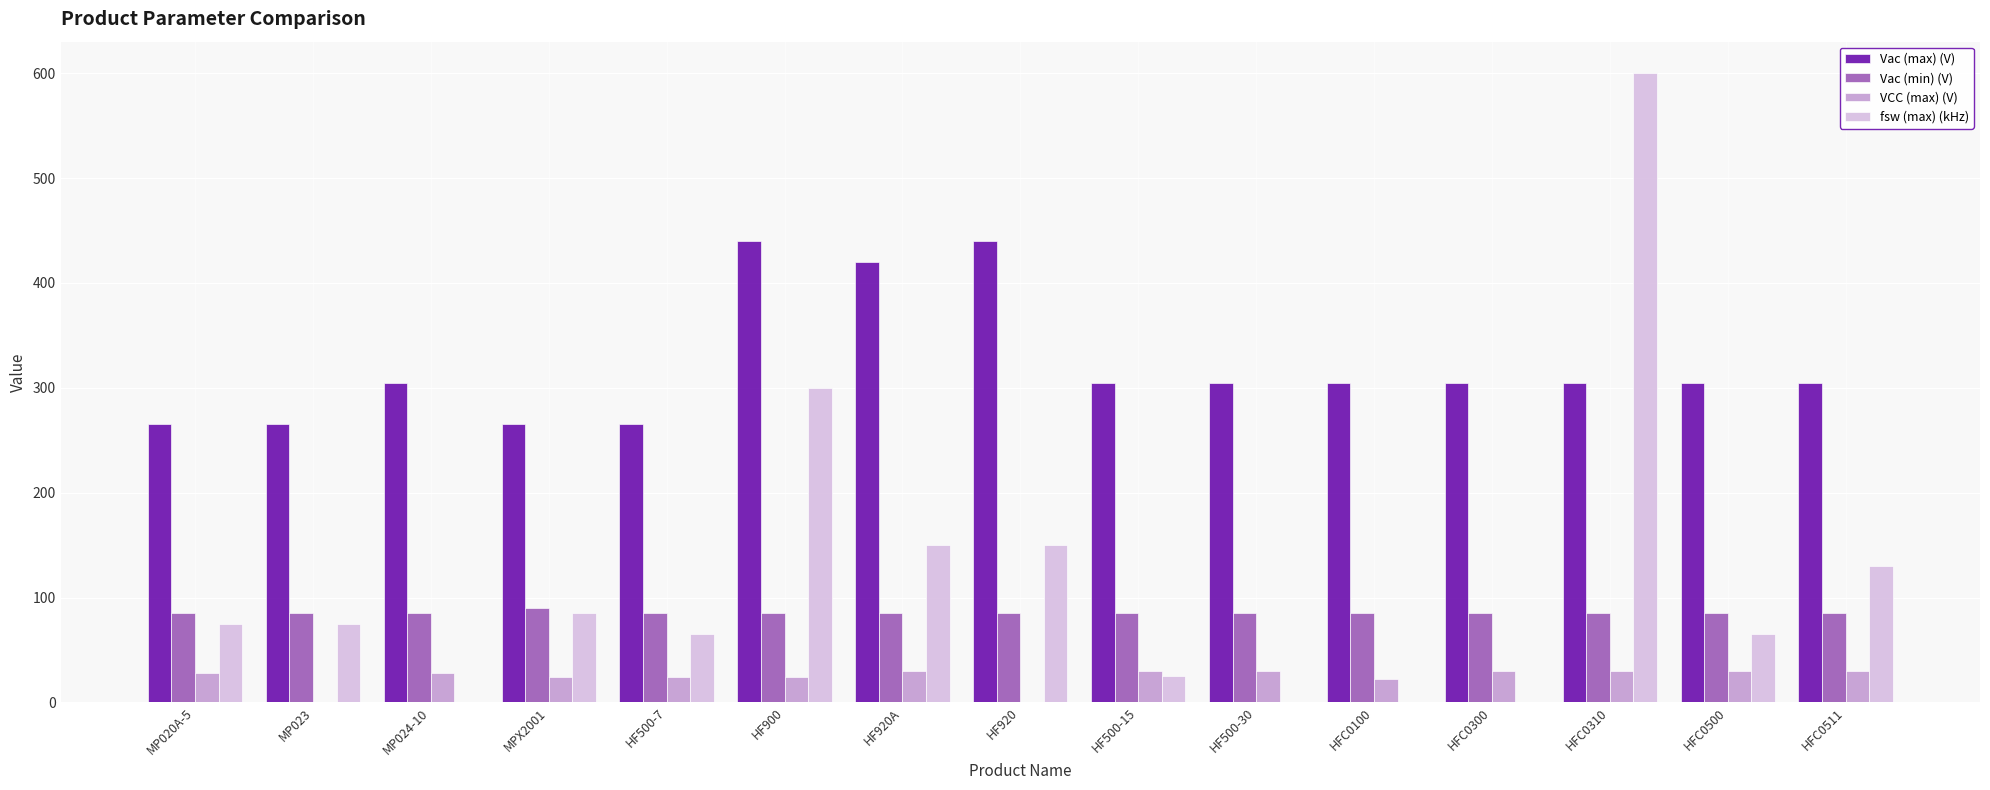

Between MPX2001 and HFC0300, which series saw the biggest shift?

fsw (max) (kHz)